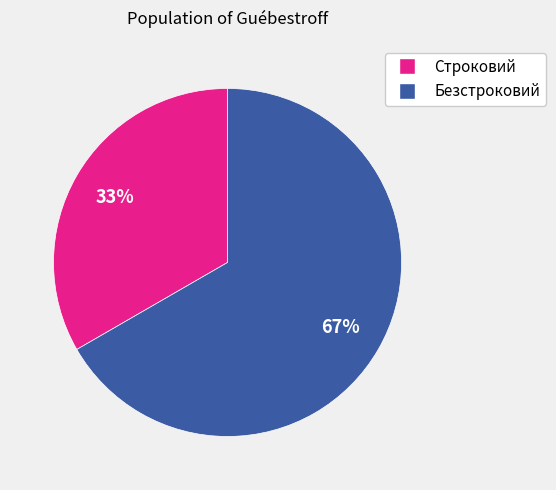

Is it true that Безстроковий is 61% of the pie?

False